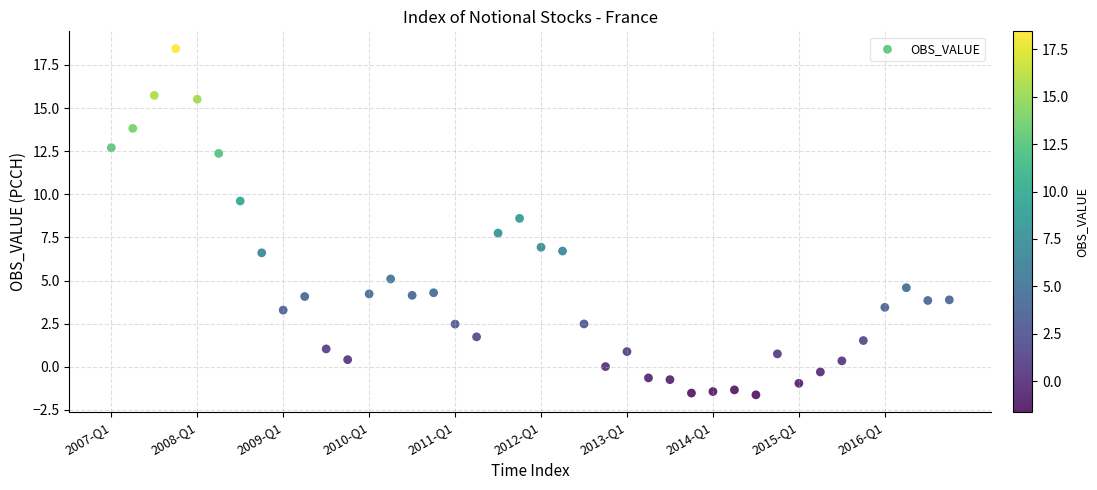

What Y value in the scatter plot is closest to 8?

7.7